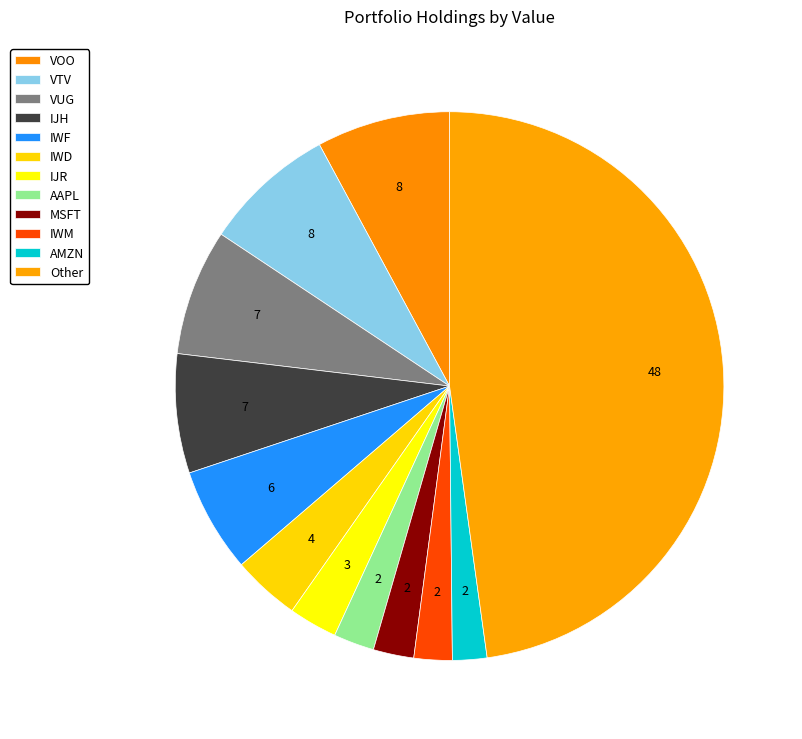

What is the largest slice in the pie chart?

Other